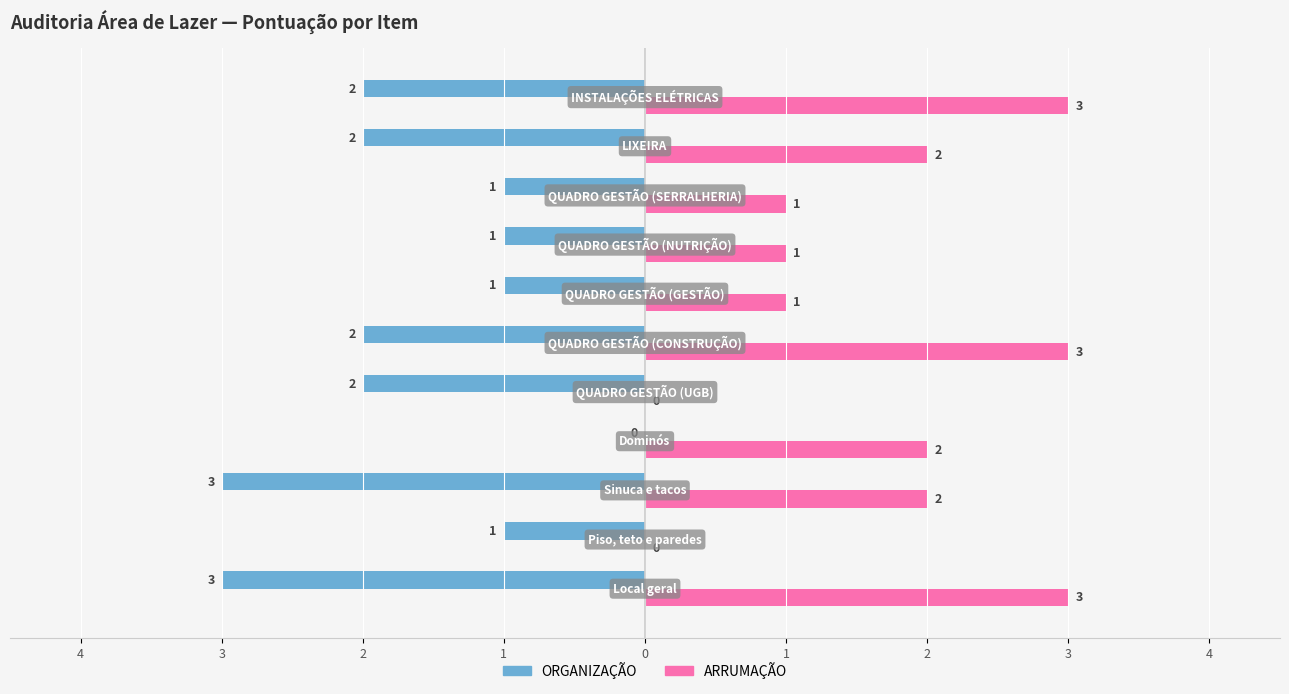

How many ORGANIZAÇÃO values are between -2 and -1?

8